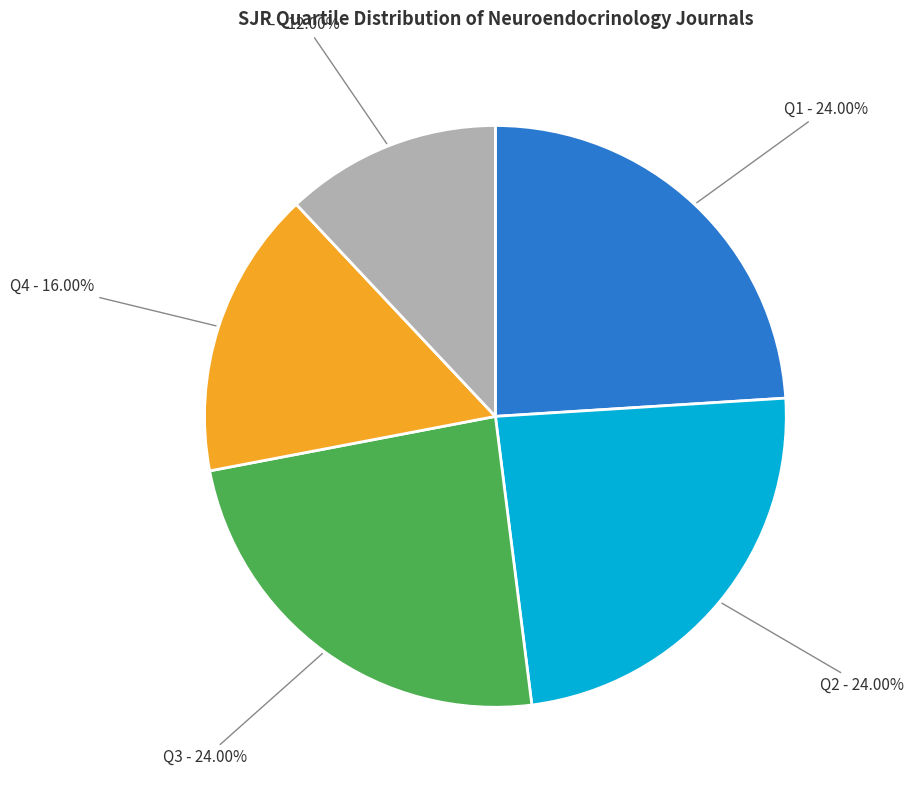

Count the number of slices in the pie.

5